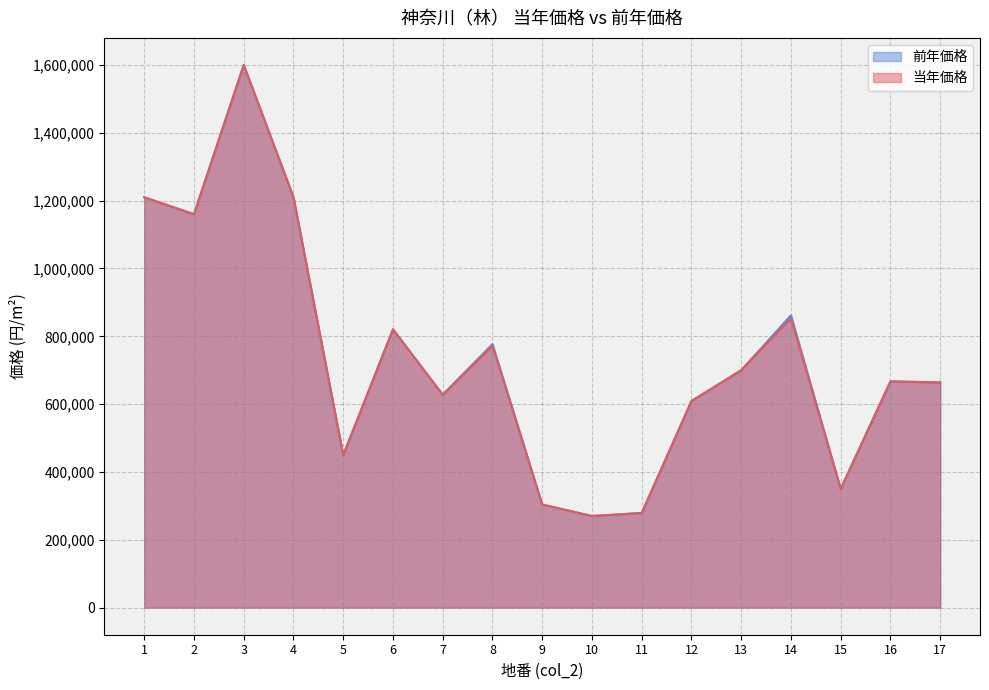

Which series has the largest total across all categories?

前年価格